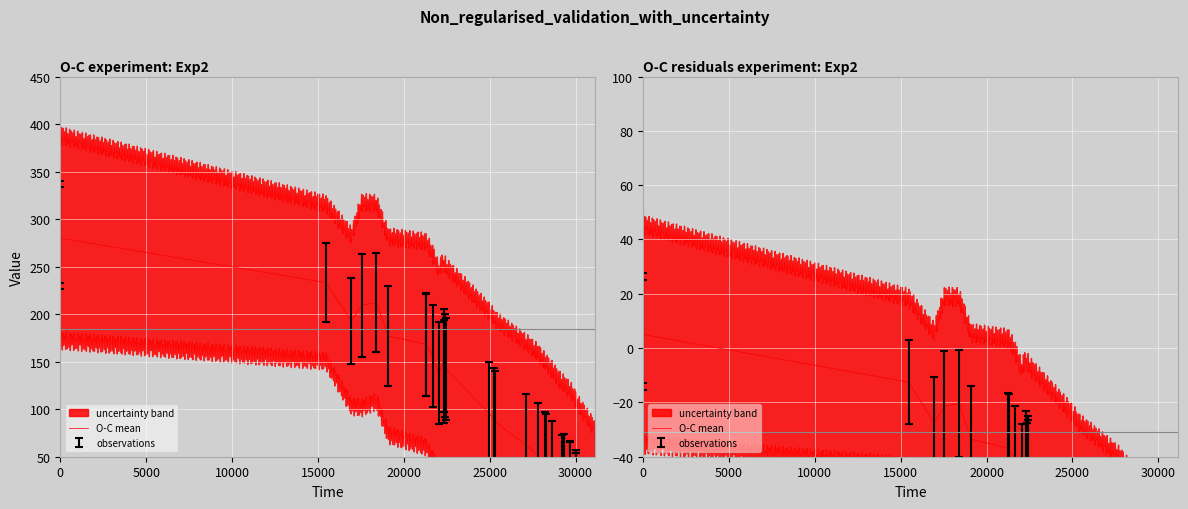

How many interior local peaks does the lower_band series have?

5